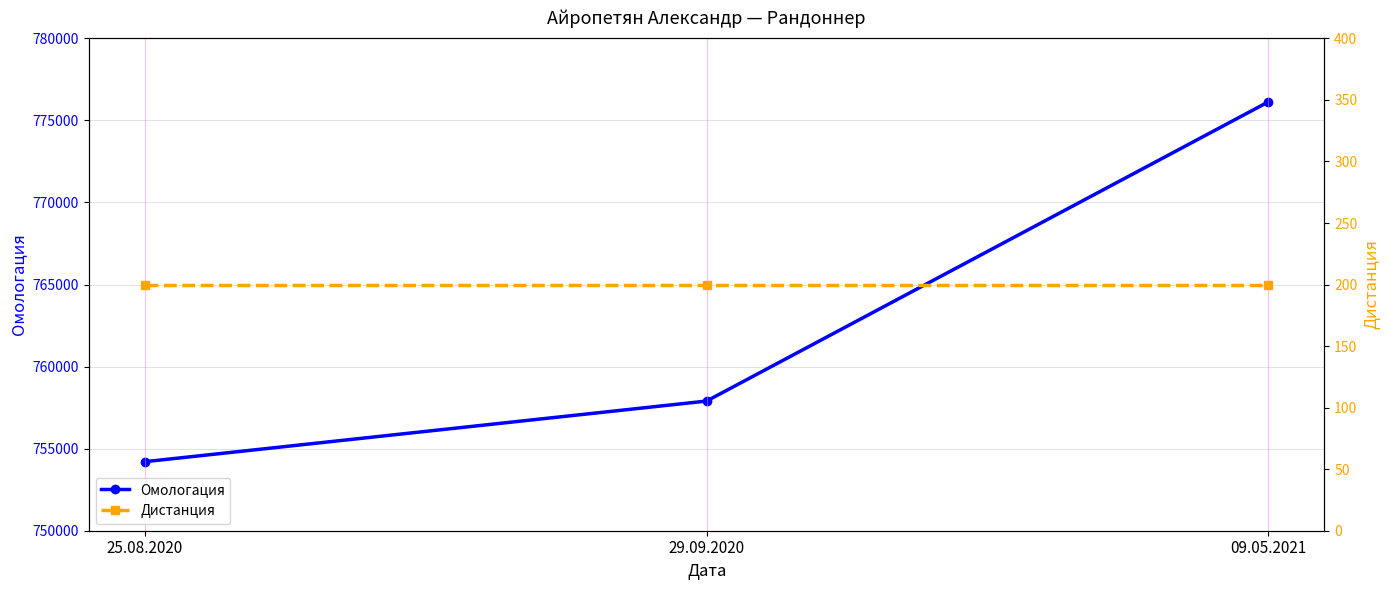

What is the value of the Омологация point at the 2nd from the left?

757901